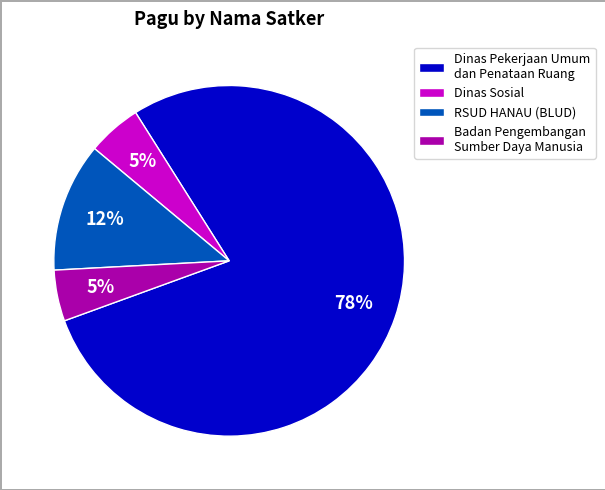

Between Badan Pengembangan Sumber Daya Manusia and RSUD HANAU (BLUD), which is larger?

RSUD HANAU (BLUD)